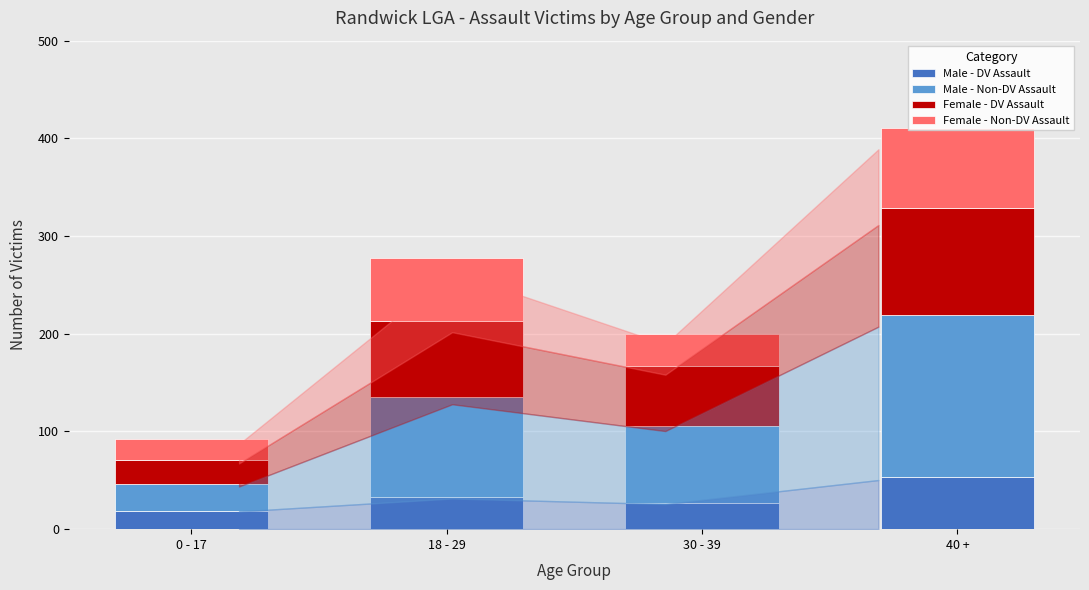

Which series has the largest total across all categories?

Male - Non-DV Assault